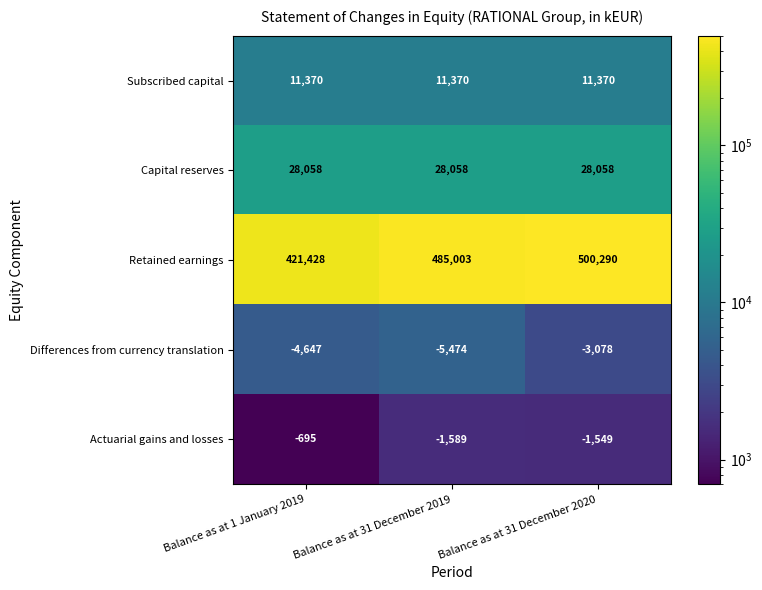

How many distinct data groups are displayed?

5